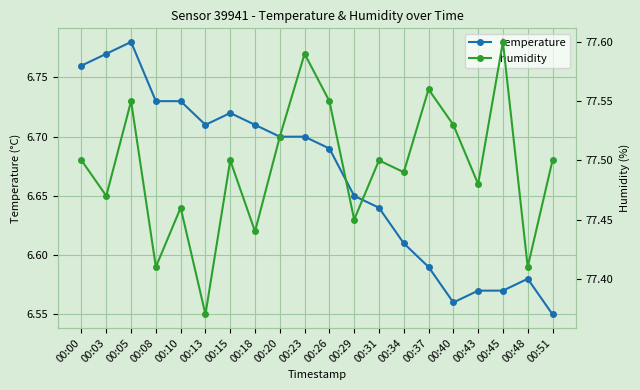

Is it true that humidity equals 106.4 at 00:15?

False